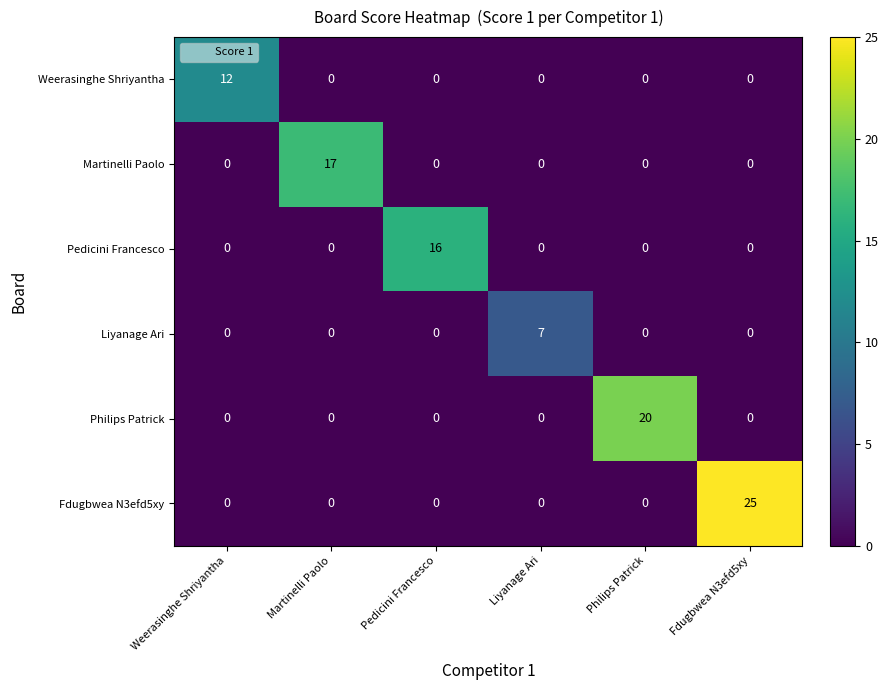

List the series in order of their peak value, highest first.

Fdugbwea N3efd5xy, Philips Patrick, Martinelli Paolo, Pedicini Francesco, Weerasinghe Shriyantha, Liyanage Ari